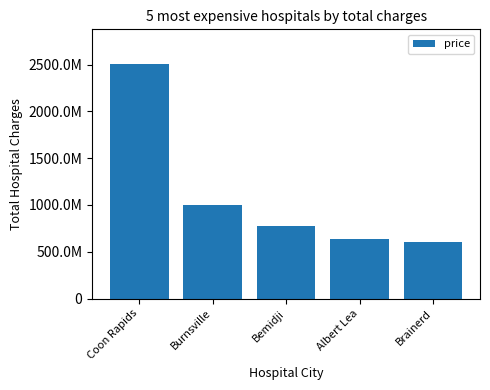

At which category does the chart reach its peak across all series?

Coon Rapids